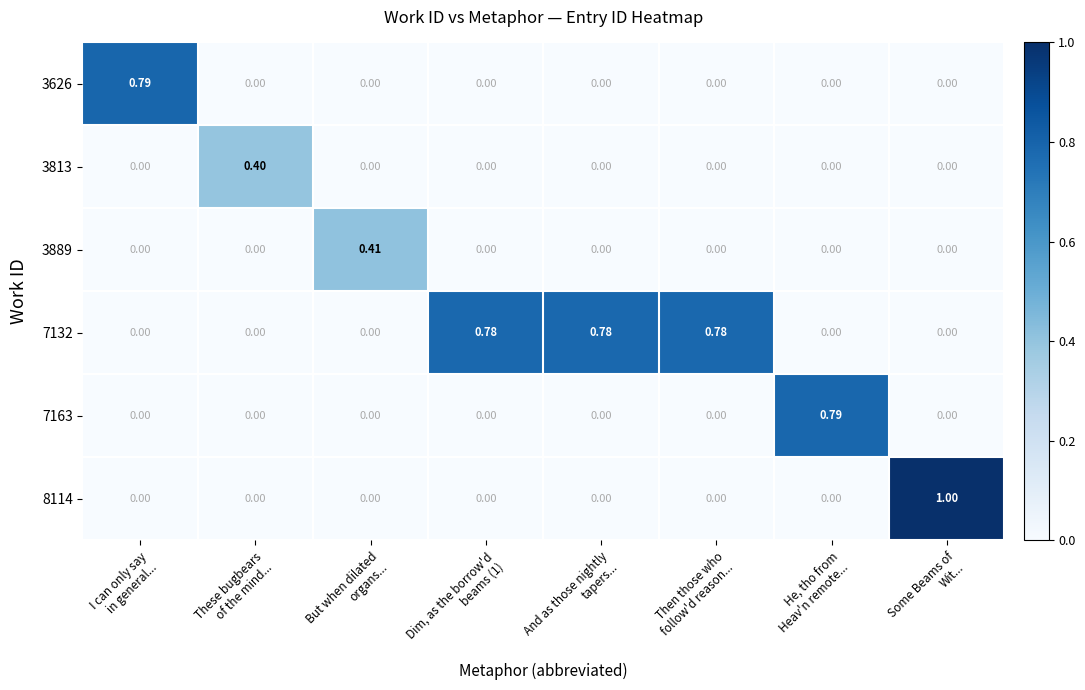

Which series has the largest total across all categories?

7132